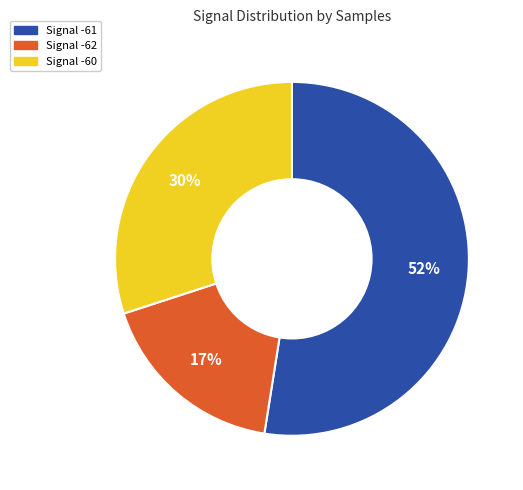

To the nearest percent, what is the difference between the largest and smallest slice percentages?

35%